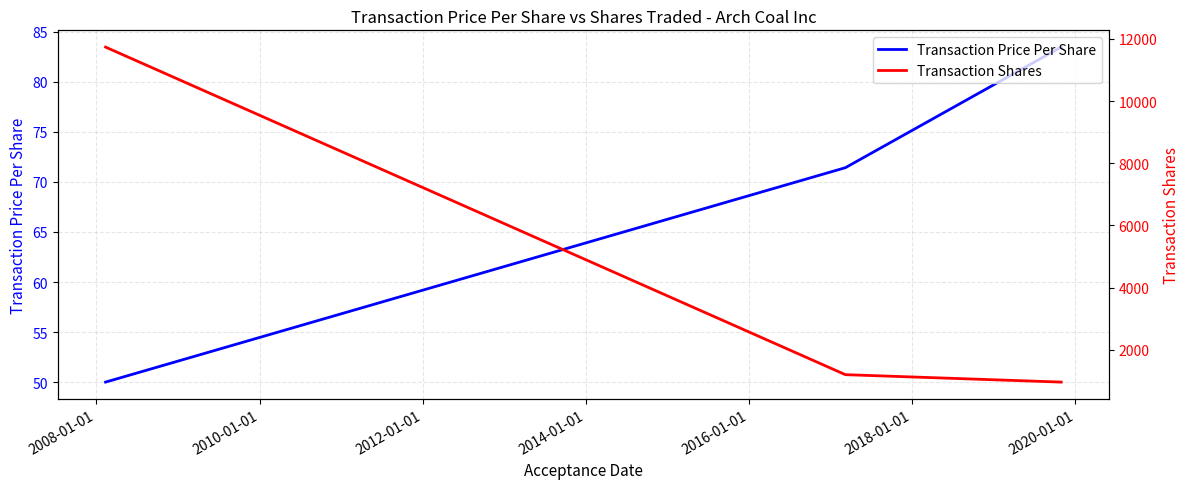

Reading left to right, what are all the values shown in this chart?

Transaction Price Per Share: 50.0	71.4	83.5
Transaction Shares: 11734.0	1204.0	965.0